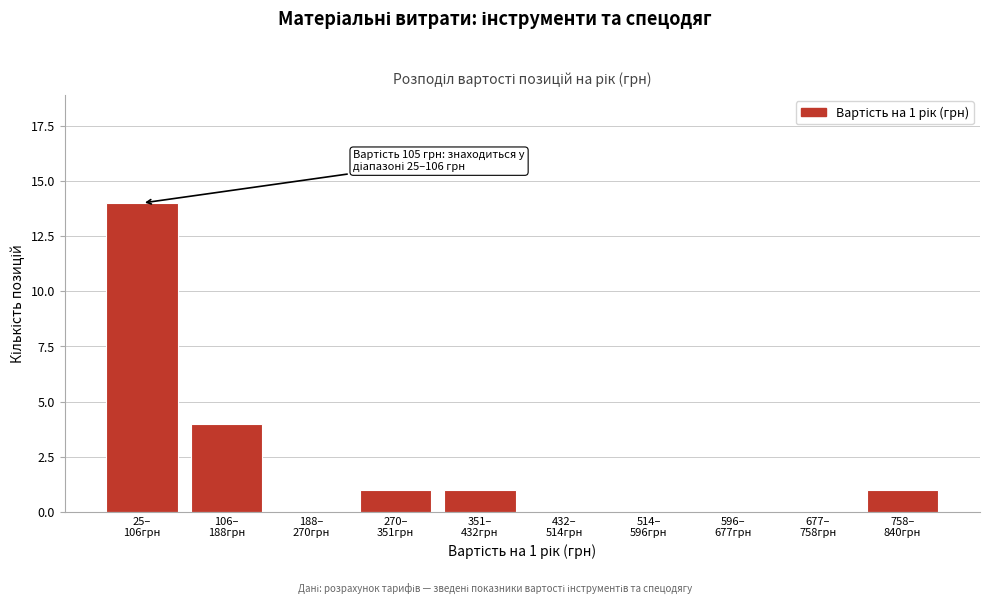

What is the sum of all values?

21